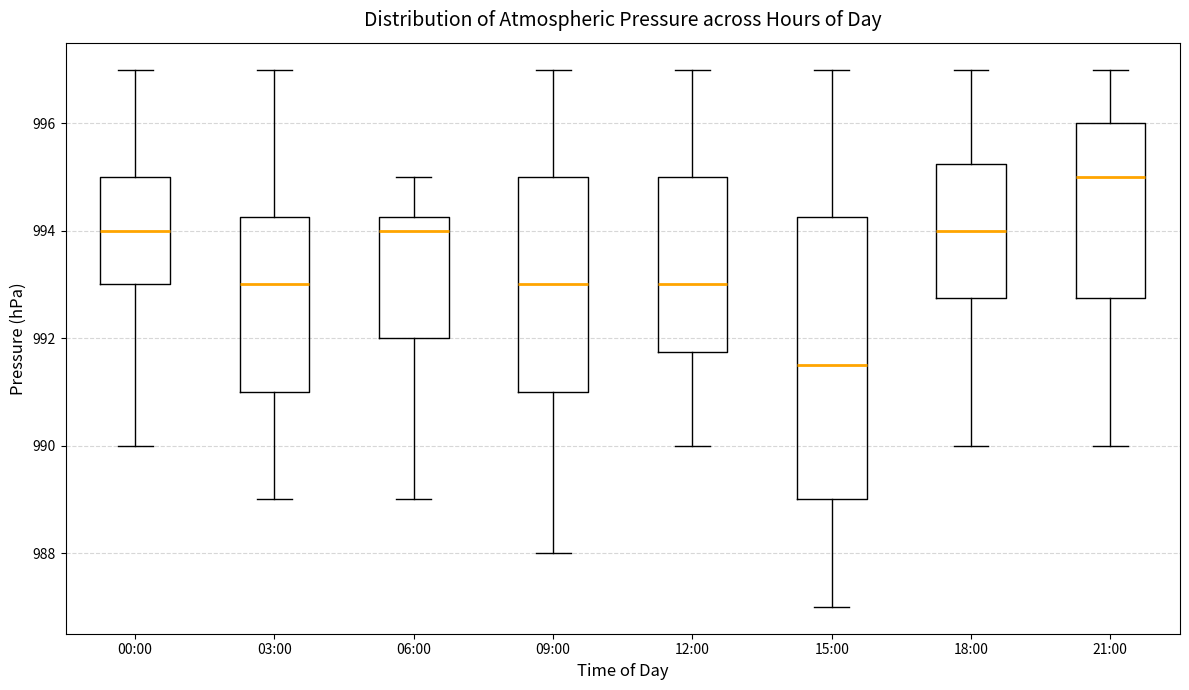

Which box has the lowest median line?

15:00